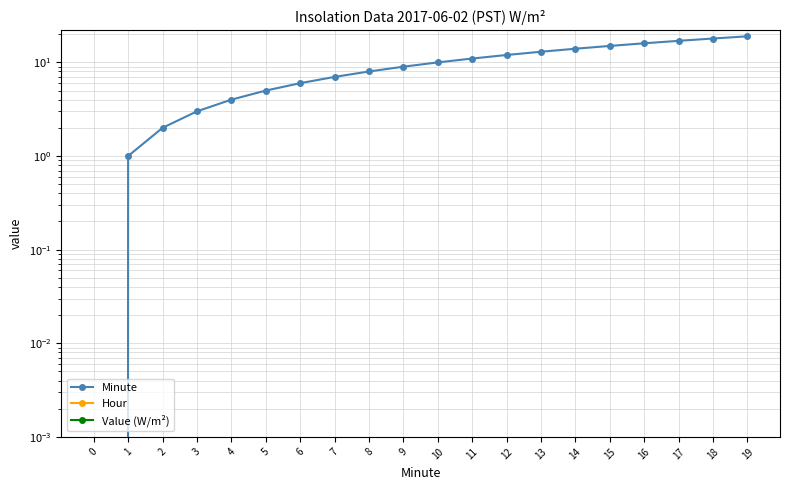

Reading left to right, list all the values displayed in this chart.

Minute: 0=0	1=1	2=2	3=3	4=4	5=5	6=6	7=7	8=8	9=9	10=10	11=11	12=12	13=13	14=14	15=15	16=16	17=17	18=18	19=19
Hour: 0=0	1=0	2=0	3=0	4=0	5=0	6=0	7=0	8=0	9=0	10=0	11=0	12=0	13=0	14=0	15=0	16=0	17=0	18=0	19=0
Value (W/m²): 0=0	1=0	2=0	3=0	4=0	5=0	6=0	7=0	8=0	9=0	10=0	11=0	12=0	13=0	14=0	15=0	16=0	17=0	18=0	19=0